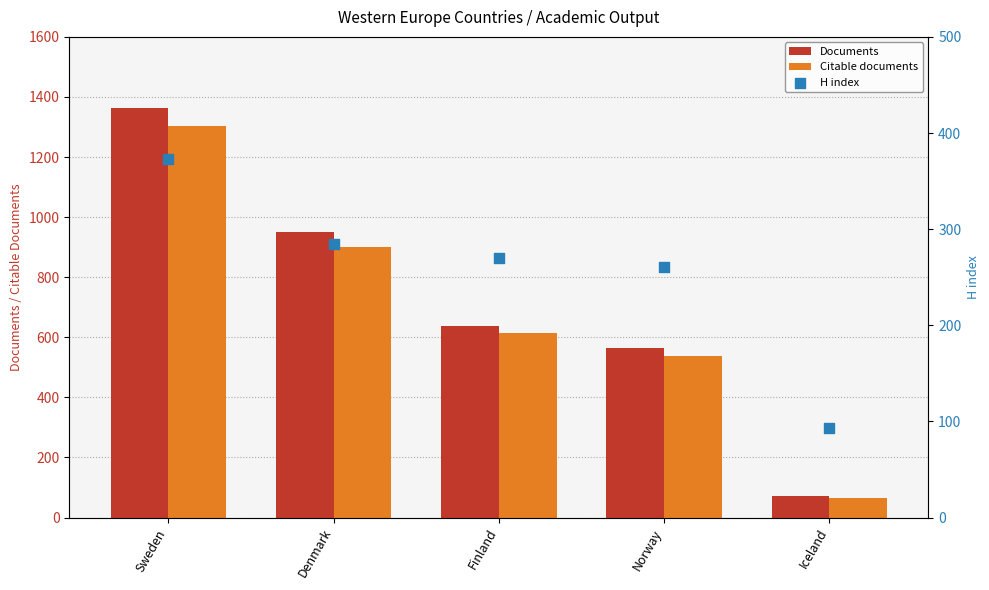

Is the value of Documents at Sweden greater than the value of H index at Iceland?

Yes